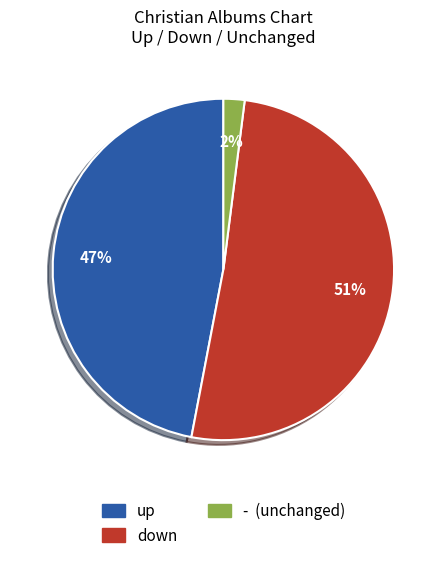

To the nearest percent, what is the combined percentage of down and -?

53%